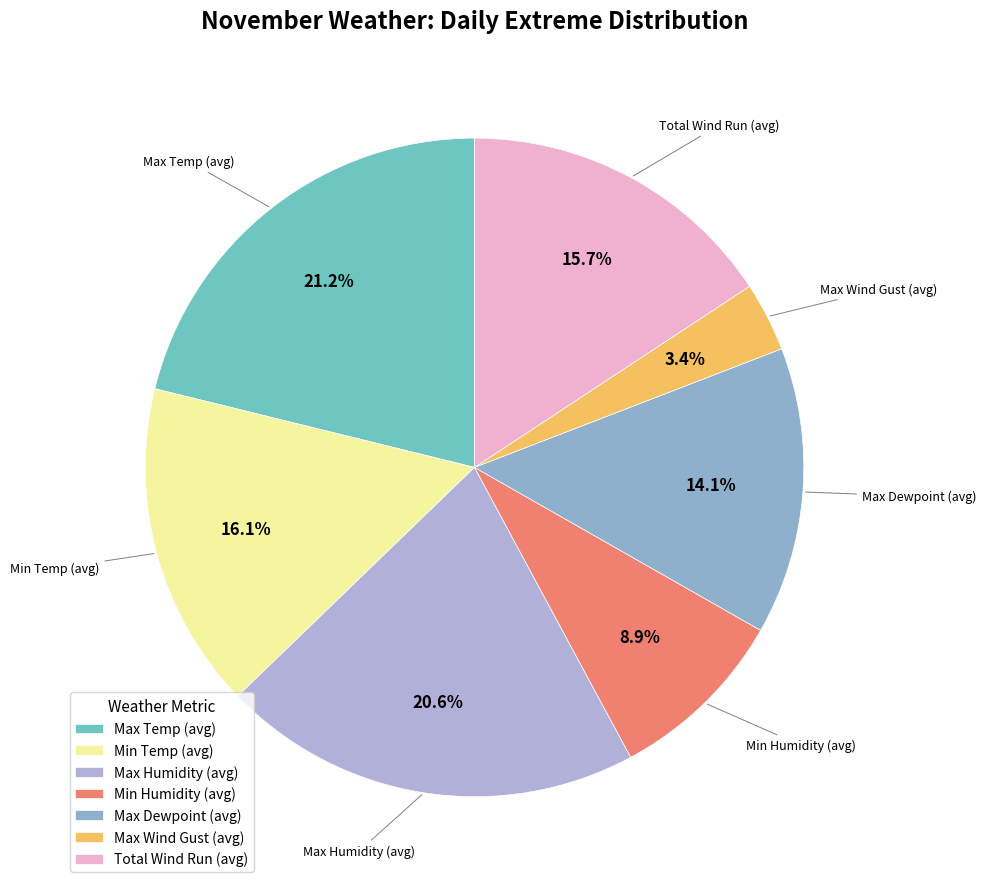

To the nearest percent, what percentage of the pie is Max Wind Gust (avg)?

3%